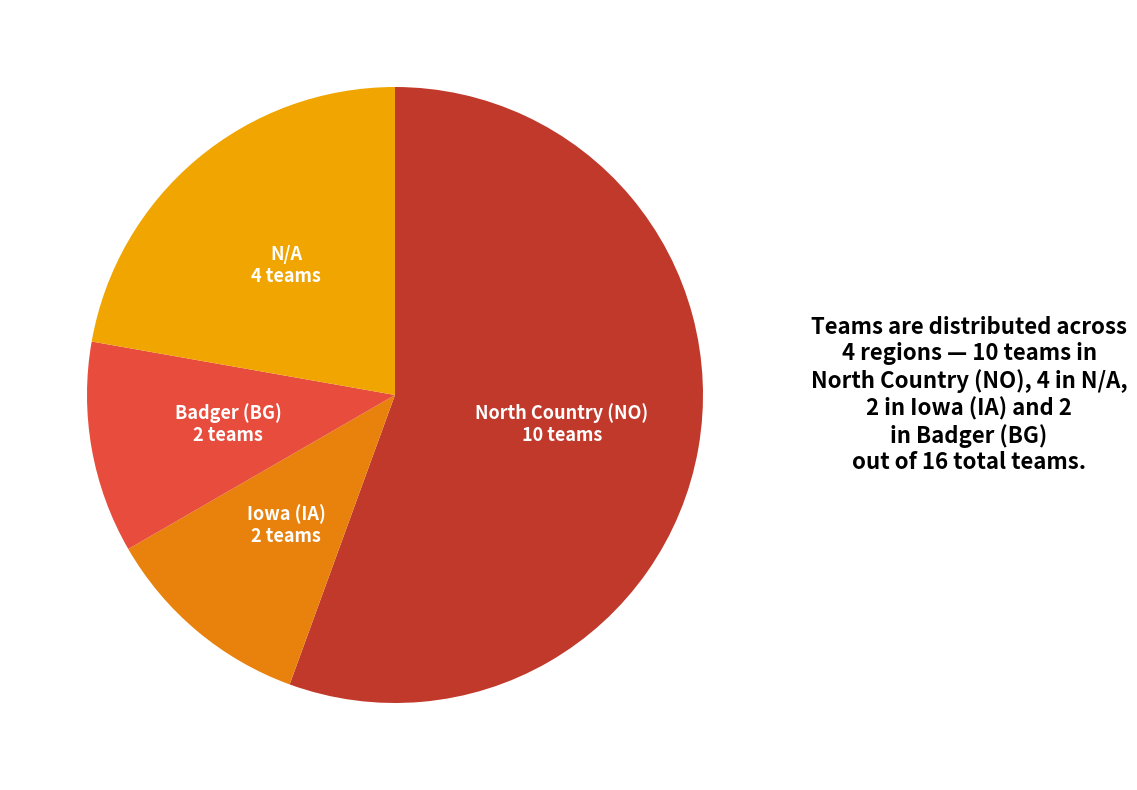

Count the number of slices in the pie.

4